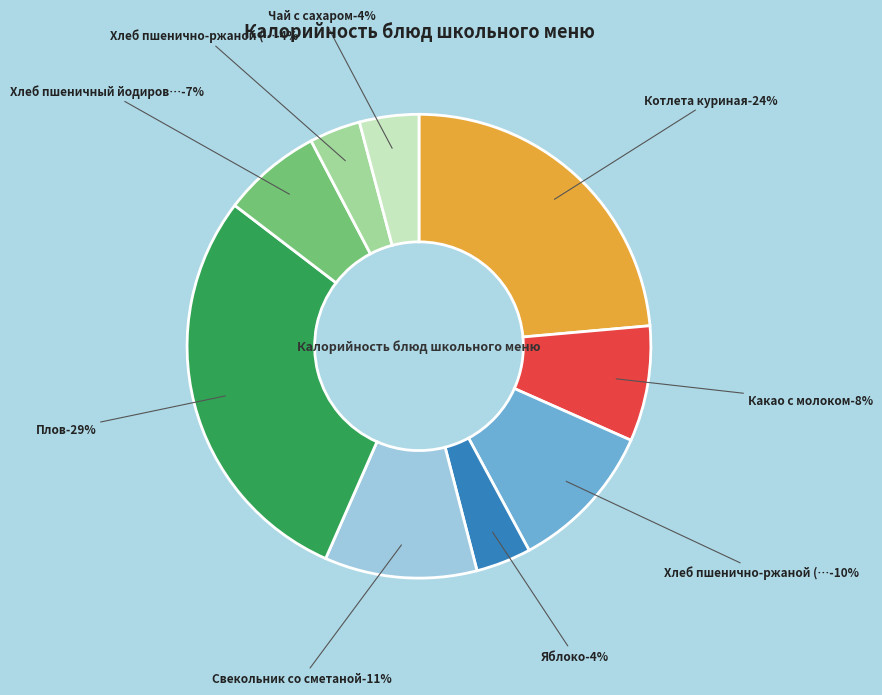

True or false: Какао с молоком accounts for 17% of the total.

False